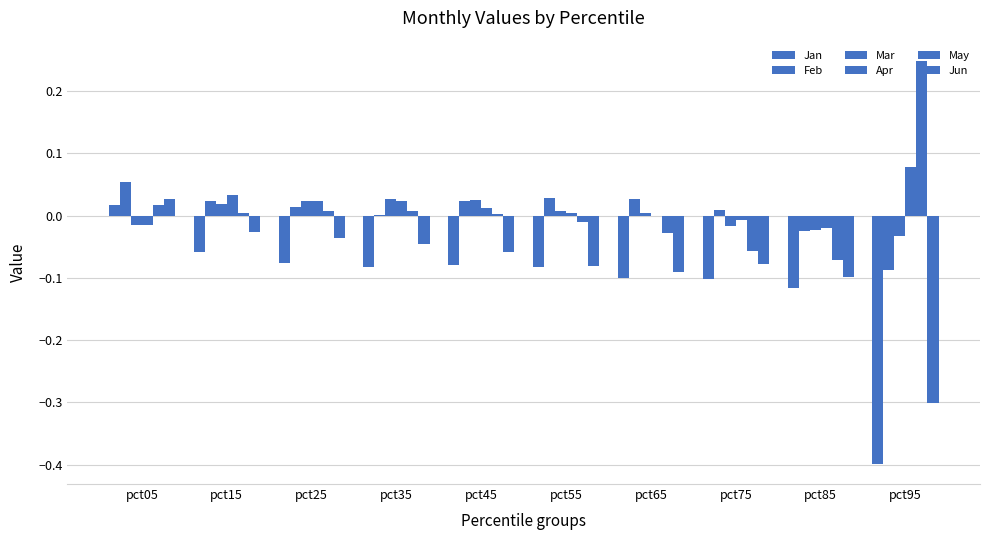

Rank the series at pct55 from highest to lowest value.

Feb, Mar, Apr, May, Jun, Jan